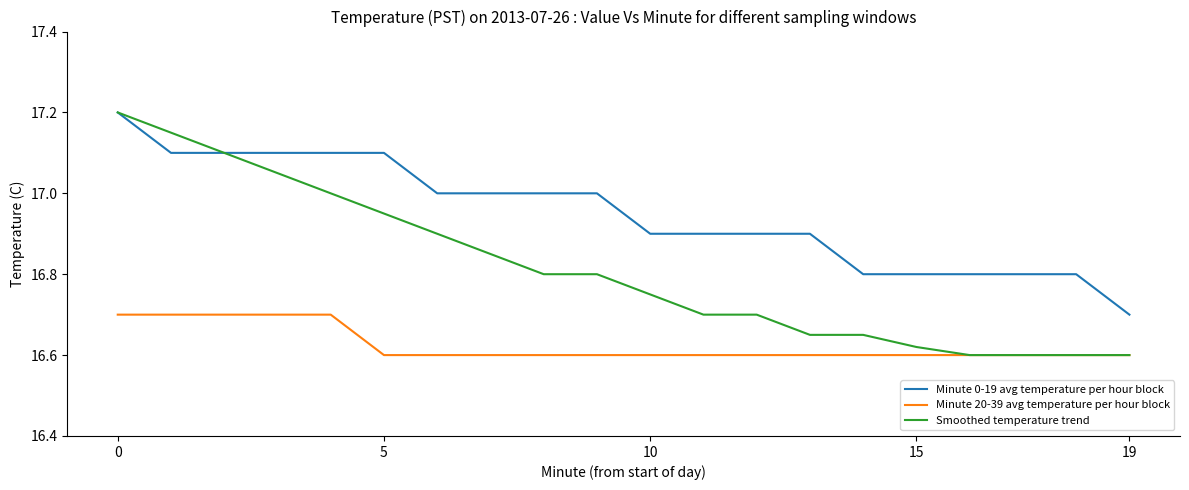

What are all the series names shown in the legend?

Minute 0-19 avg temperature per hour block, Minute 20-39 avg temperature per hour block, Smoothed temperature trend